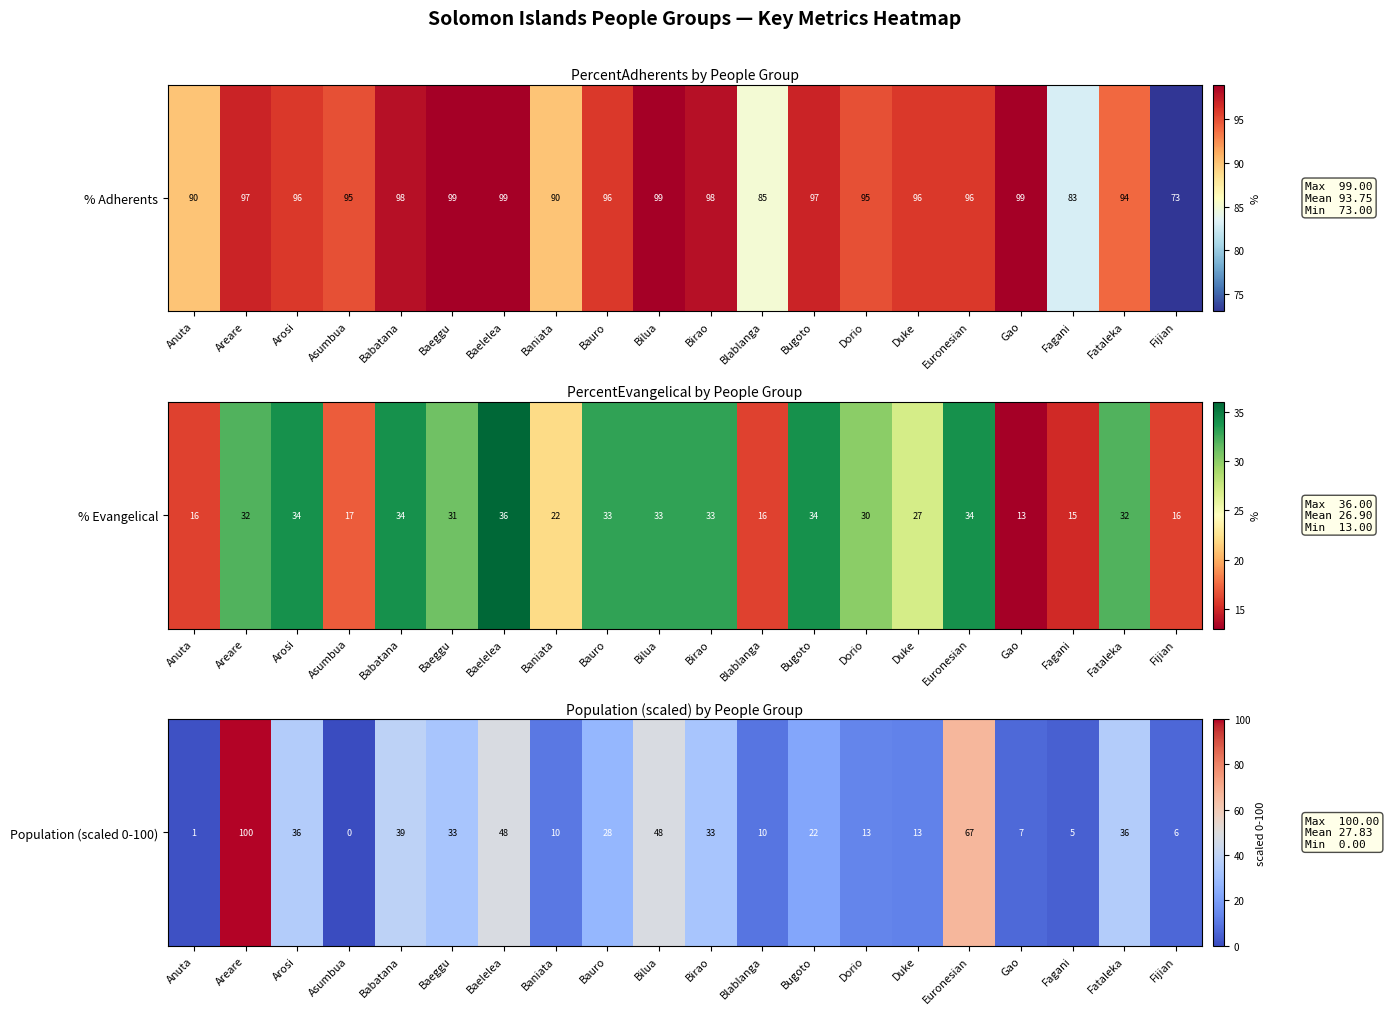

How many data points are less than 27?

10